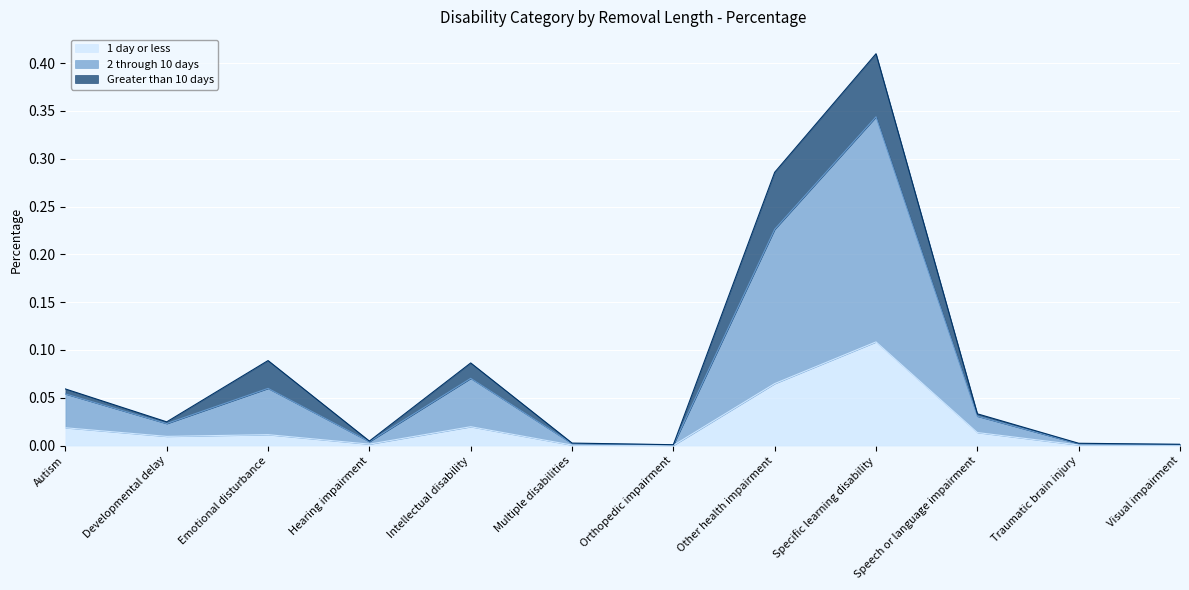

At which category is the sum across all series the highest?

Specific learning disability